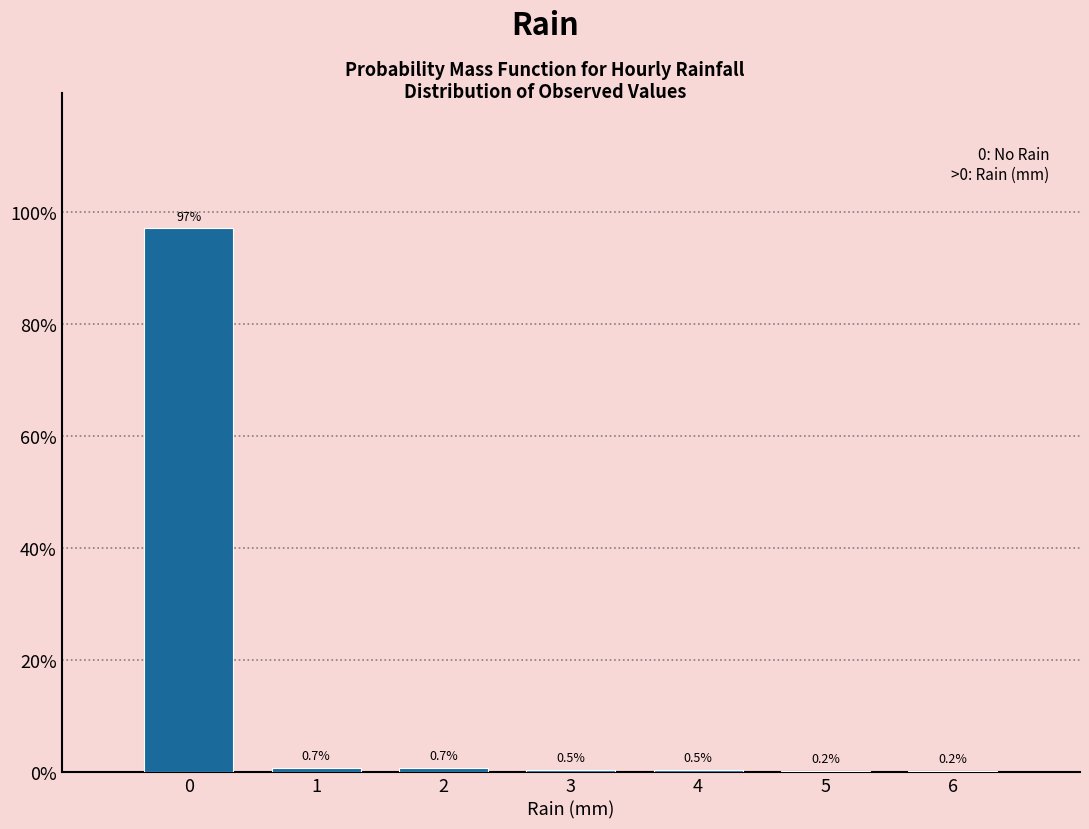

Reading left to right, transcribe this chart: for each bar, give the range it covers on the x-axis and its height.

-0.5 to 0.5: 97.1
0.5 to 1.5: 0.7
1.5 to 2.5: 0.7
2.5 to 3.5: 0.5
3.5 to 4.5: 0.5
4.5 to 5.5: 0.2
5.5 to 6.5: 0.2